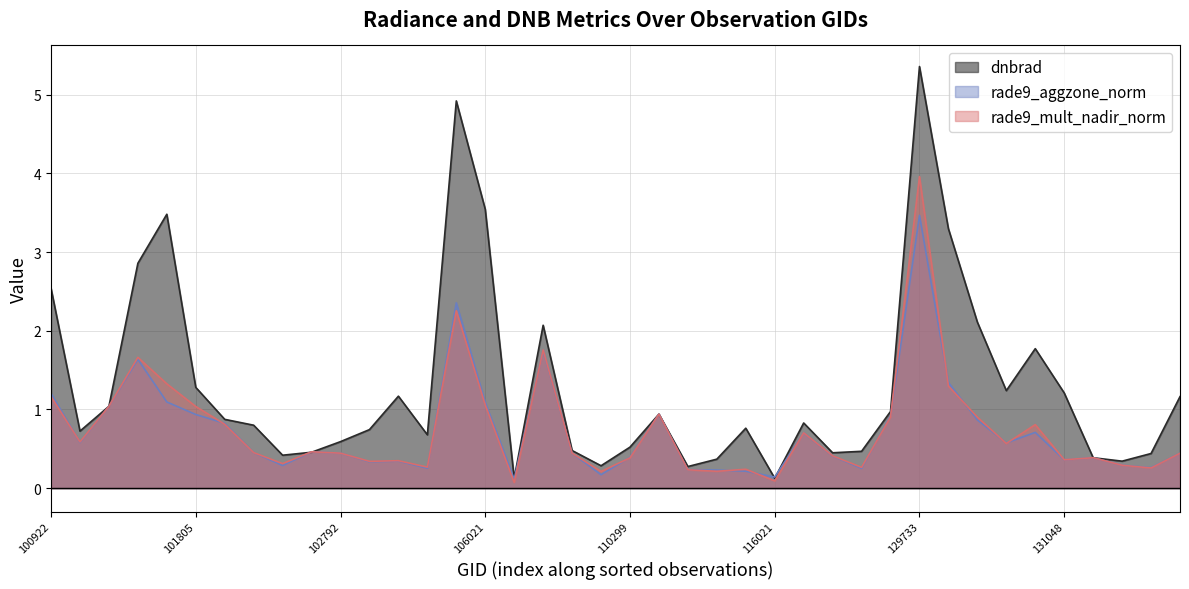

How many interior local valleys does the rade9_mult_nadir_norm series have?

12